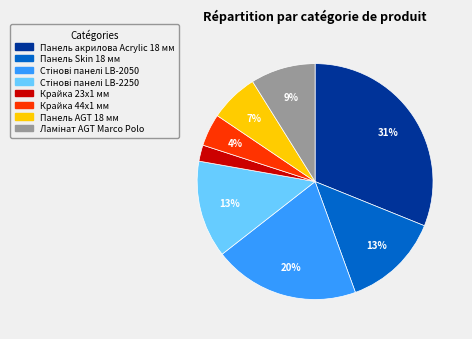

What is the smallest slice in the pie chart?

Крайка 23x1 мм